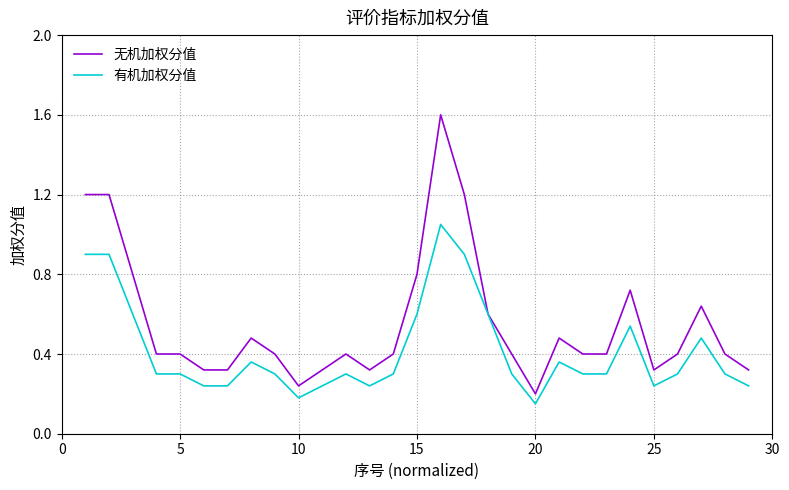

What is the maximum value shown in the chart?

1.6